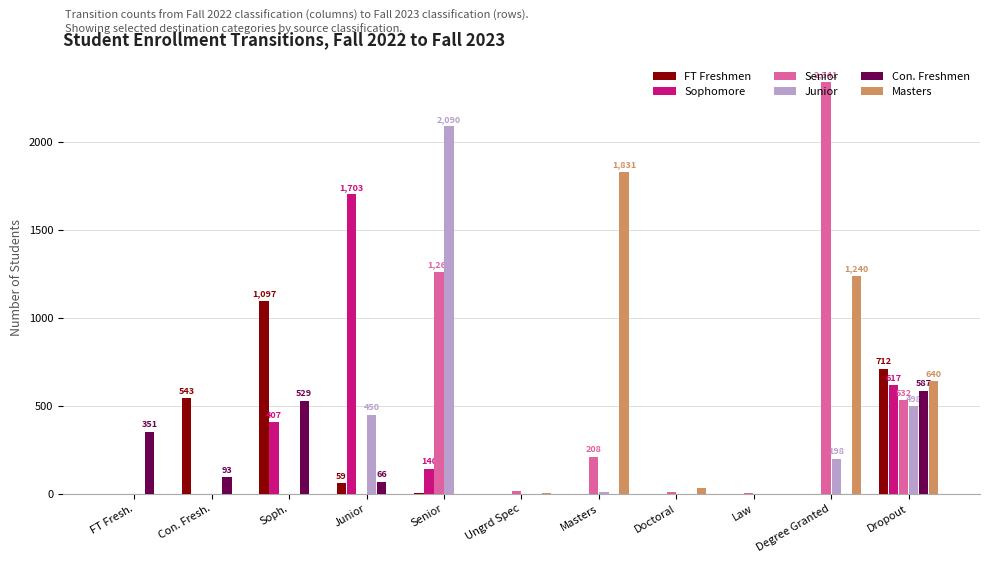

What is the spread (max minus min) of values at Degree Granted?

2341